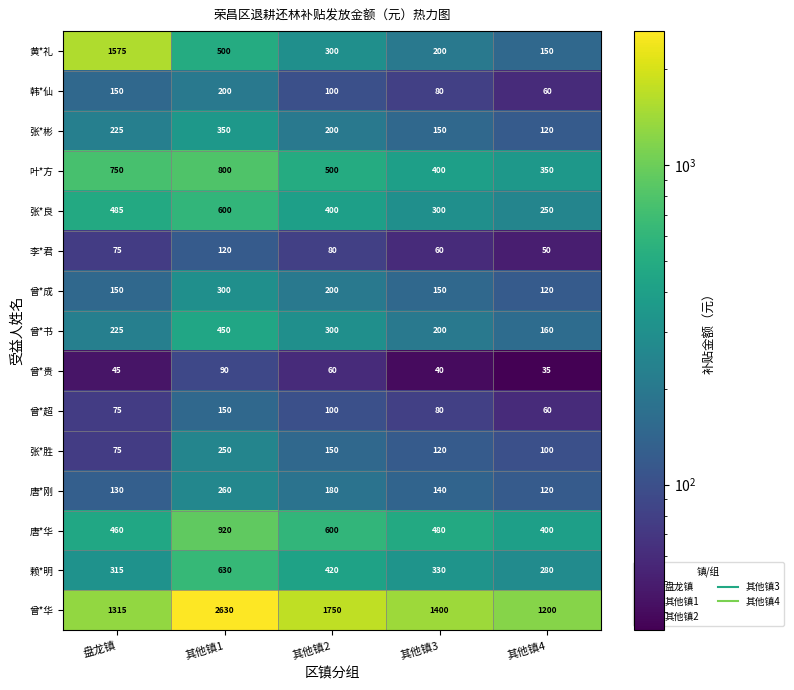

Which series has the largest range (max minus min)?

曾*华